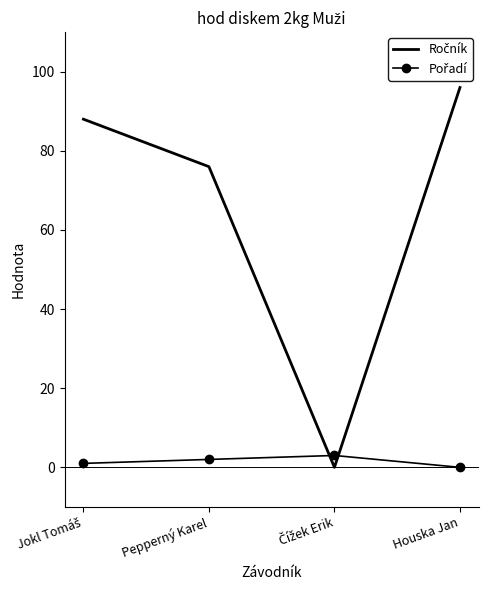

At which category is the sum across all series the highest?

Houska Jan